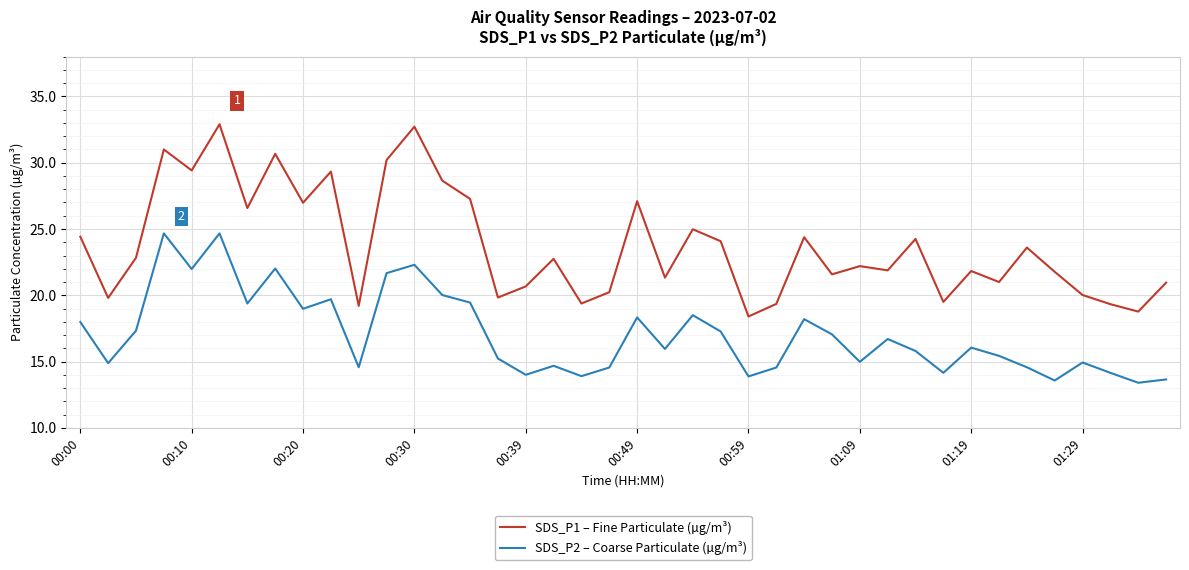

True or false: SDS_P2 – Coarse Particulate (µg/m³) and SDS_P1 – Fine Particulate (µg/m³) intersect in this chart.

False